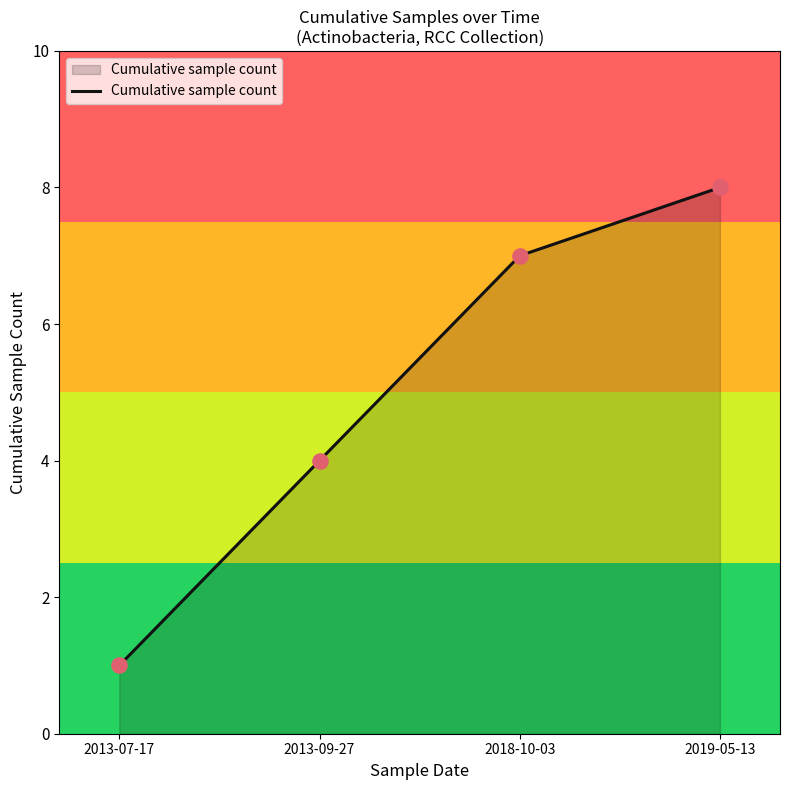

Which has a higher value, 2019-05-13 or 2018-10-03?

2019-05-13